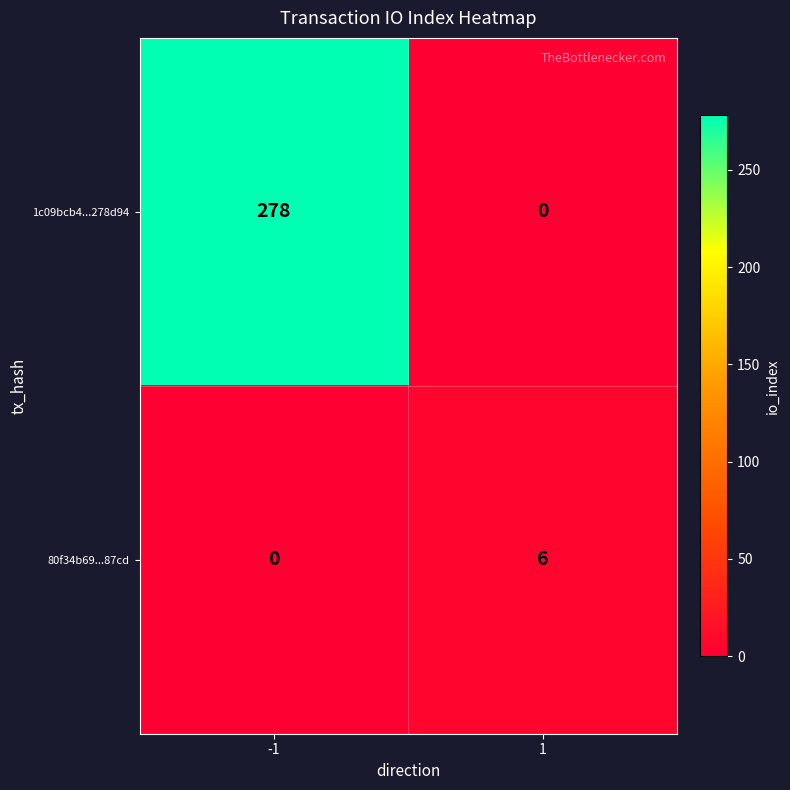

Which series has the widest spread of values?

1c09bcb4...278d94